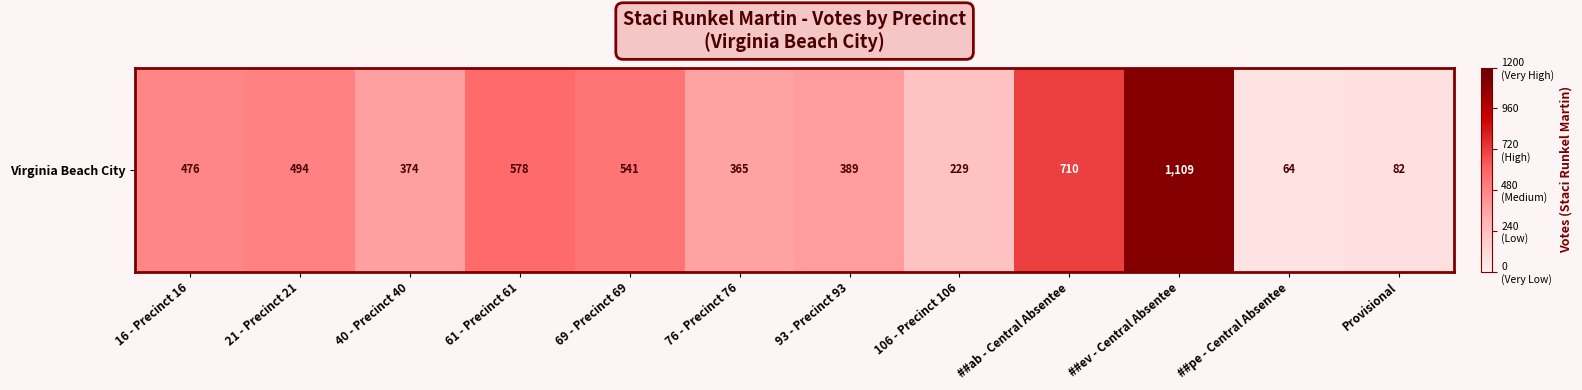

What is the minimum value shown in the chart?

64